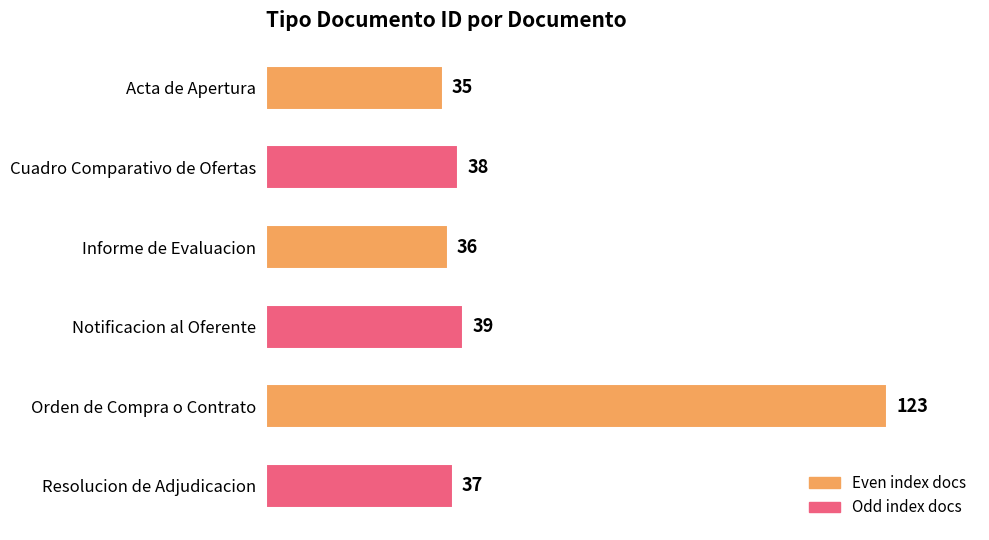

Which label corresponds to the largest value in the chart?

Orden de Compra o Contrato